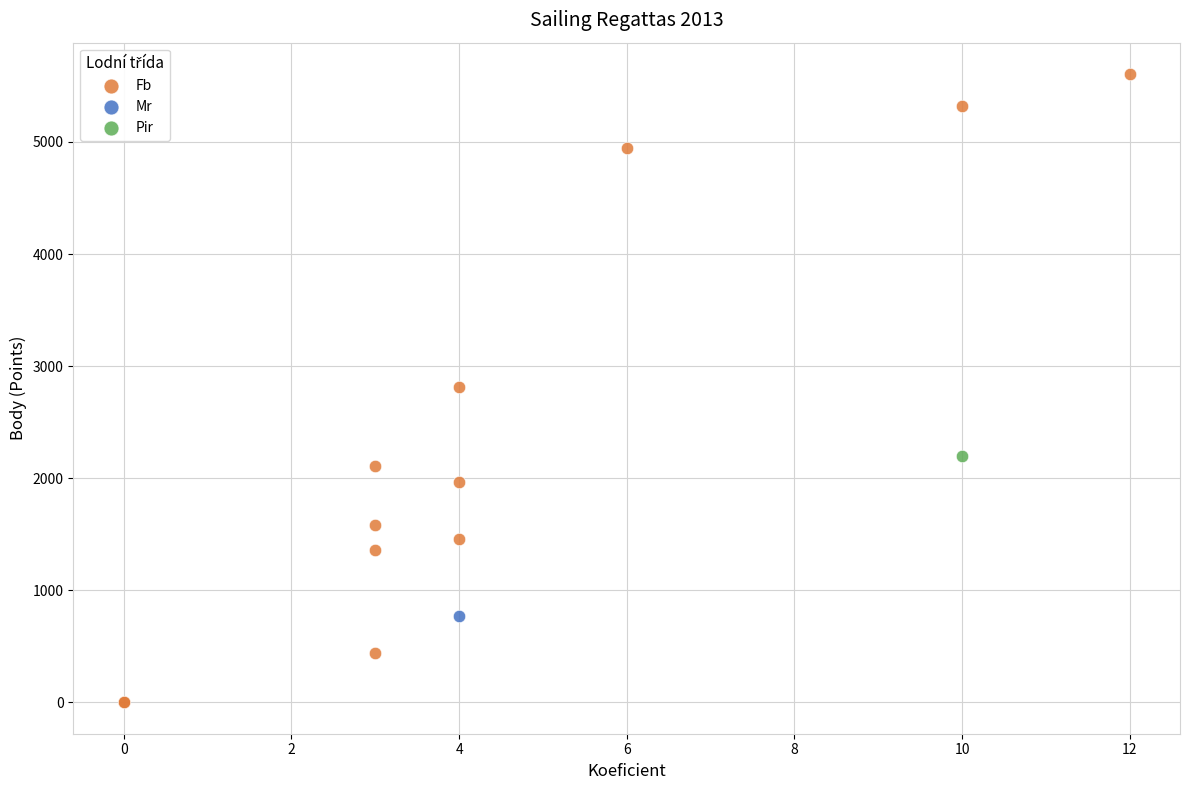

What are all the series names shown in the legend?

Fb, Mr, Pir